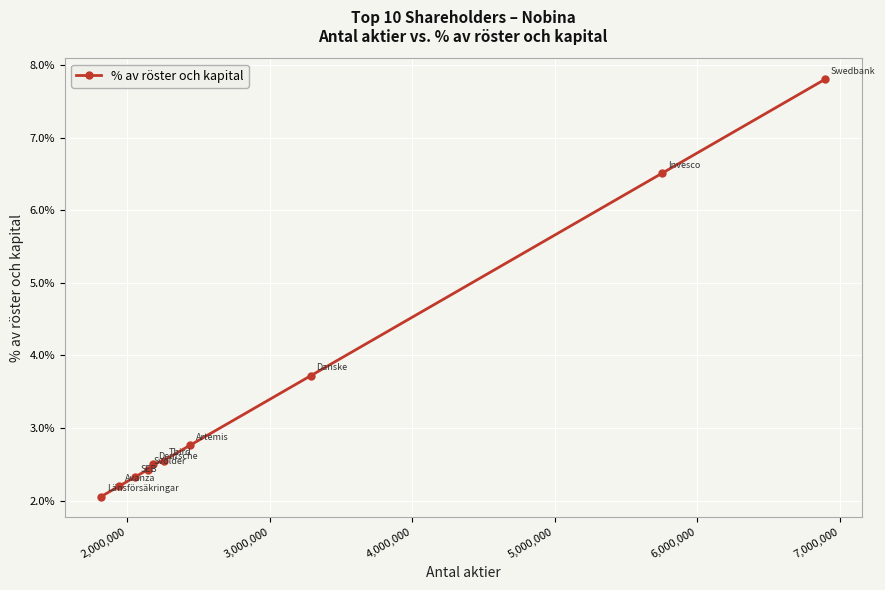

Does the chart have visible grid lines?

Yes